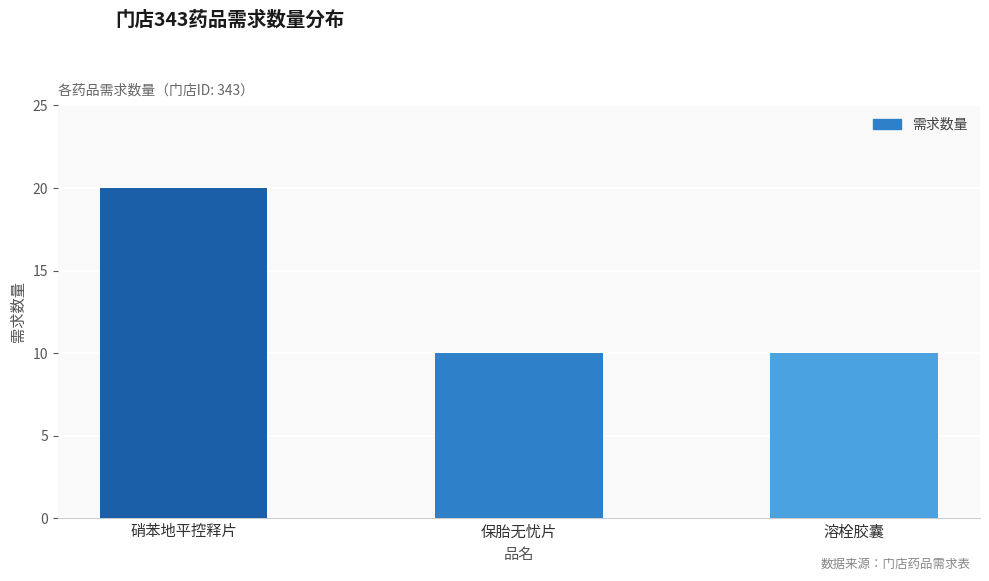

Approximately how many times larger is the value at 溶栓胶囊 compared to 硝苯地平控释片?

0.5